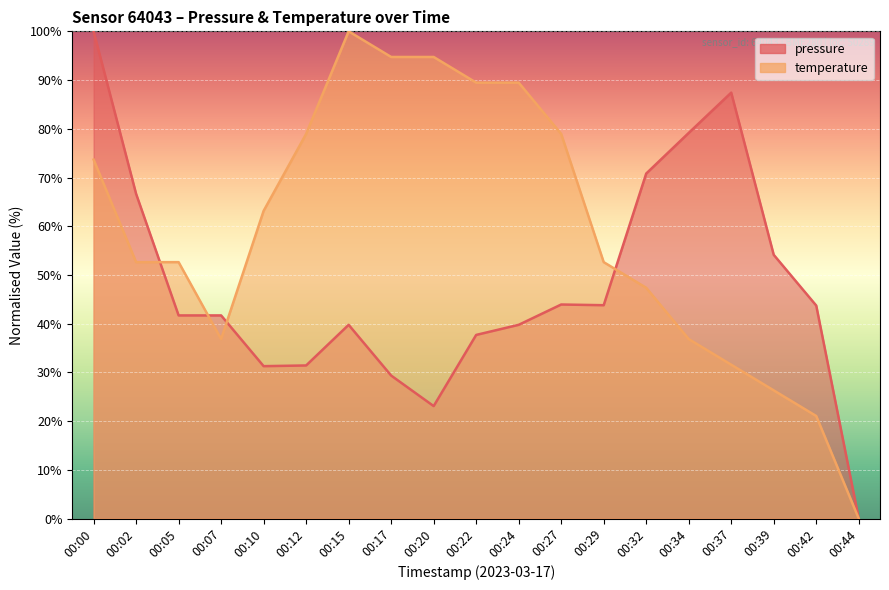

Rank the categories by pressure value from lowest to highest.

00:44, 00:20, 00:17, 00:10, 00:12, 00:22, 00:15, 00:24, 00:05, 00:07, 00:42, 00:29, 00:27, 00:39, 00:02, 00:32, 00:34, 00:37, 00:00